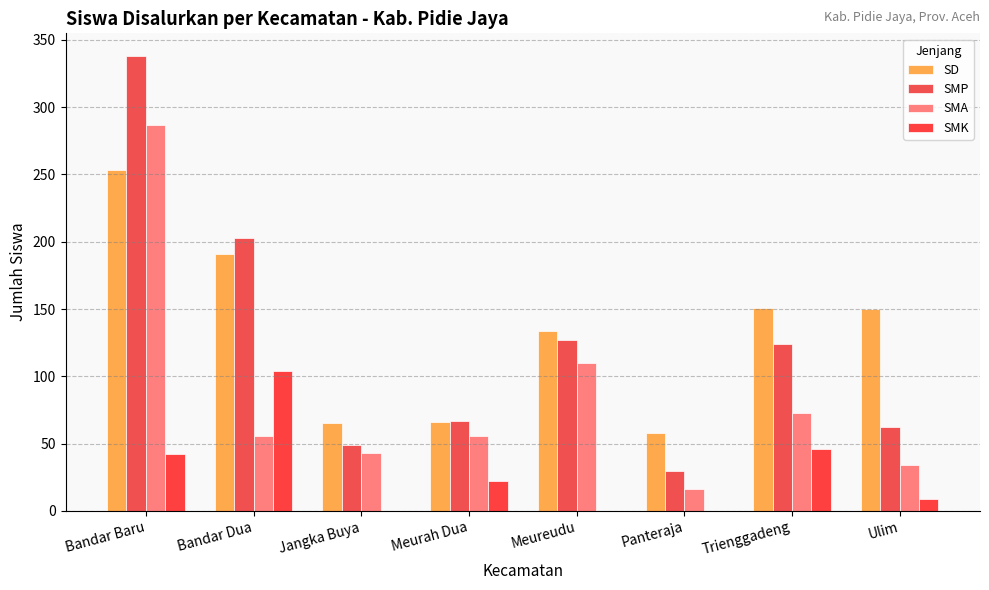

What is the difference between the maximum and minimum values in the SD series?

195